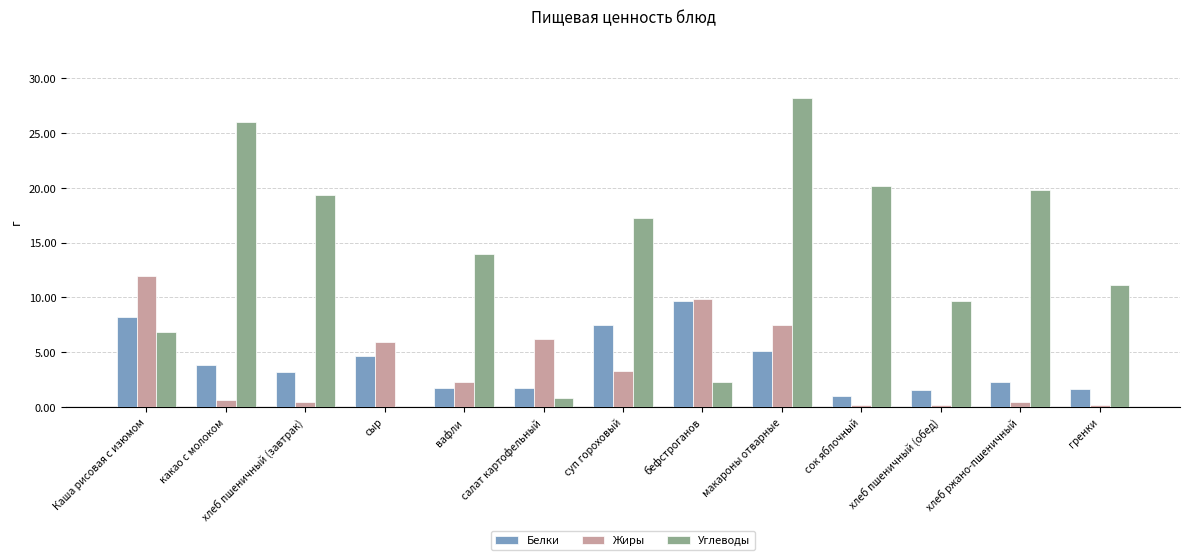

True or false: Белки has a value of 8.2 at Каша рисовая с изюмом.

True